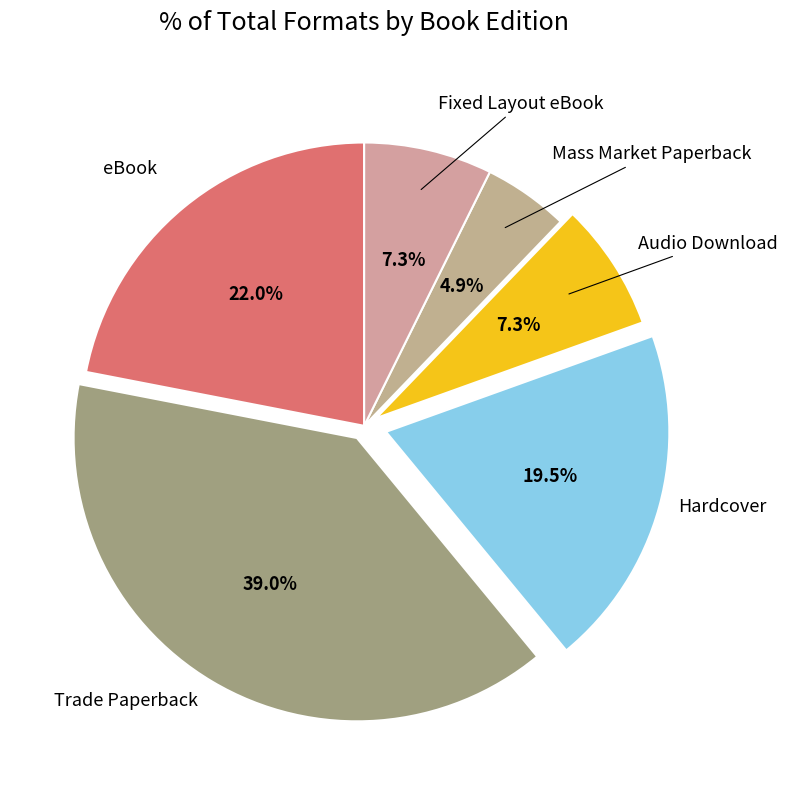

How many slices are in this pie chart?

6